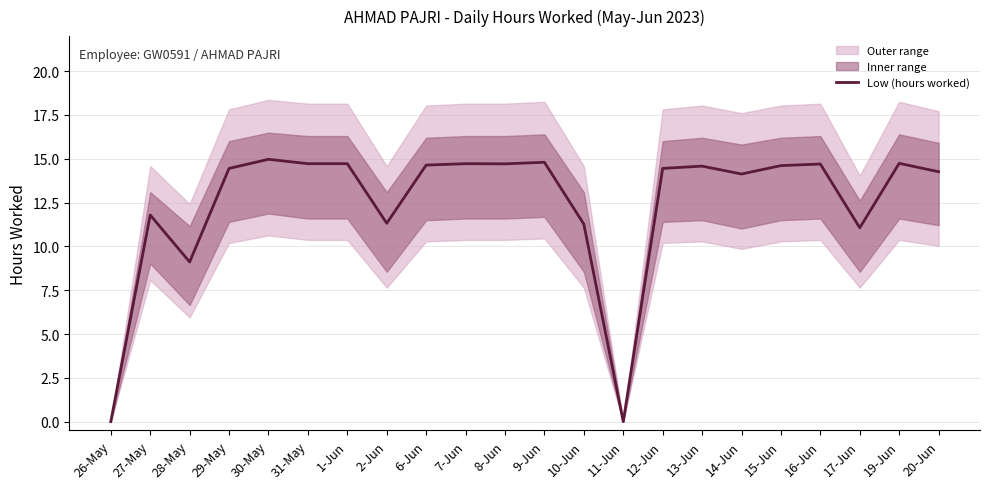

Approximately how many times larger is the value at 20-Jun compared to 12-Jun?

1.0